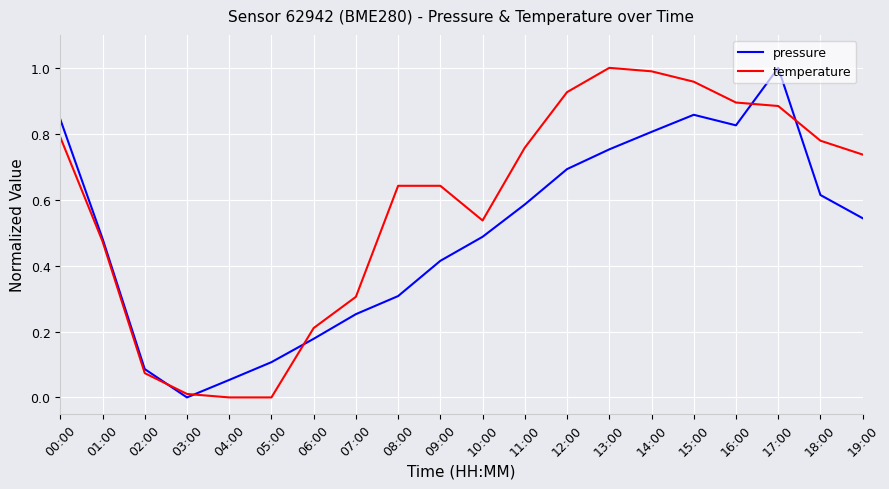

Rank the series by their average value, from lowest to highest.

pressure, temperature